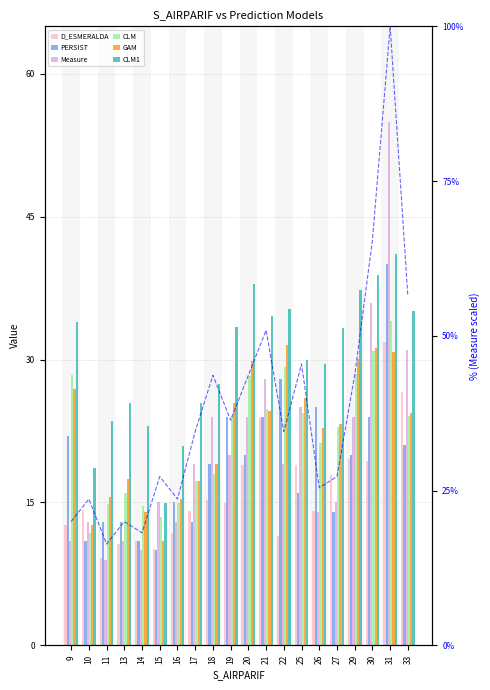

Which category has the lowest value across all series?

11